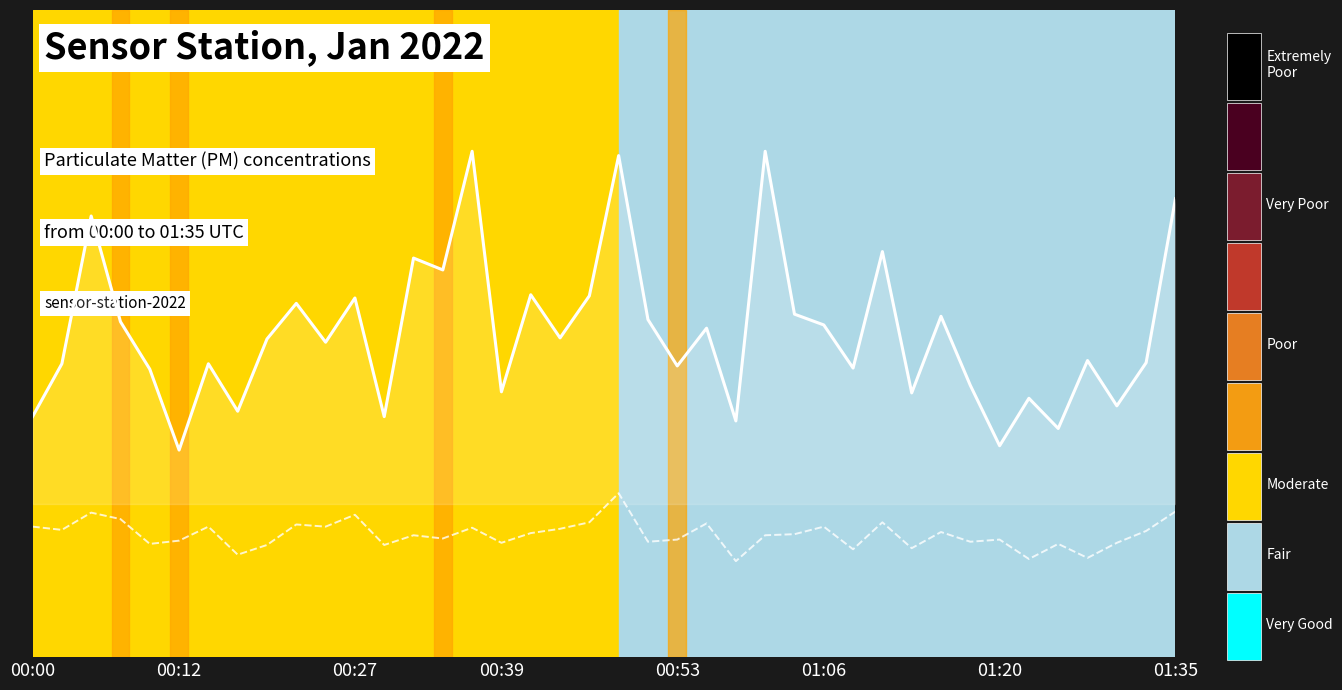

What is the average value of the SDS_P1 series?

30.1